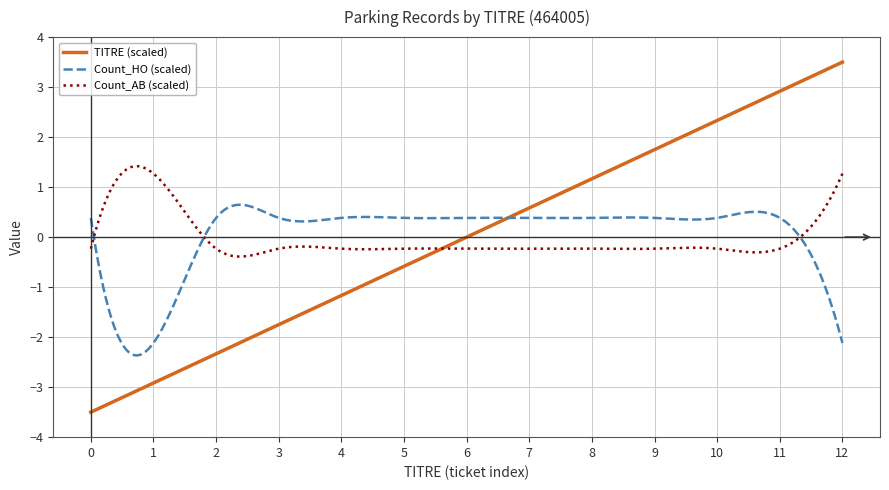

Which series has the widest spread of values?

TITRE (scaled)